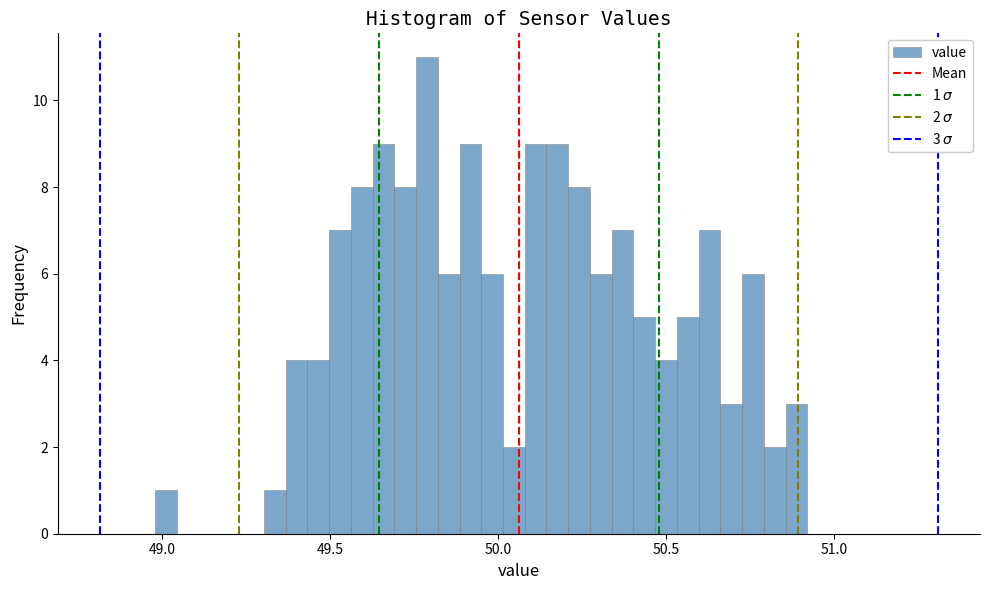

Around what value on the x-axis is the tallest bar? Give the approximate position of its centre, as read against the axis.

49.80